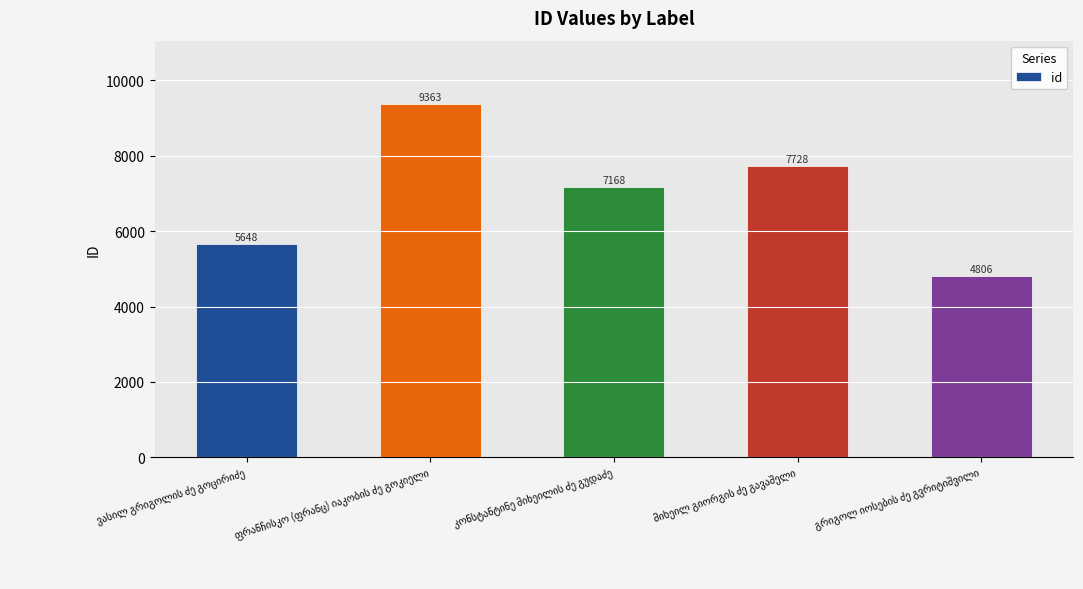

How many bars are there in total?

5